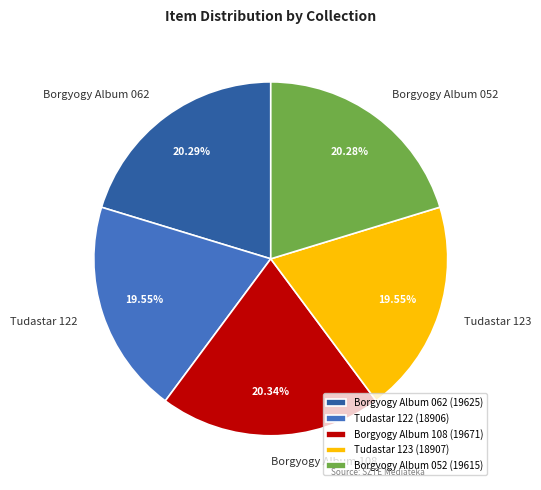

What is the ratio of the value at Borgyogy Album 052 to the value at Tudastar 122?

1.0